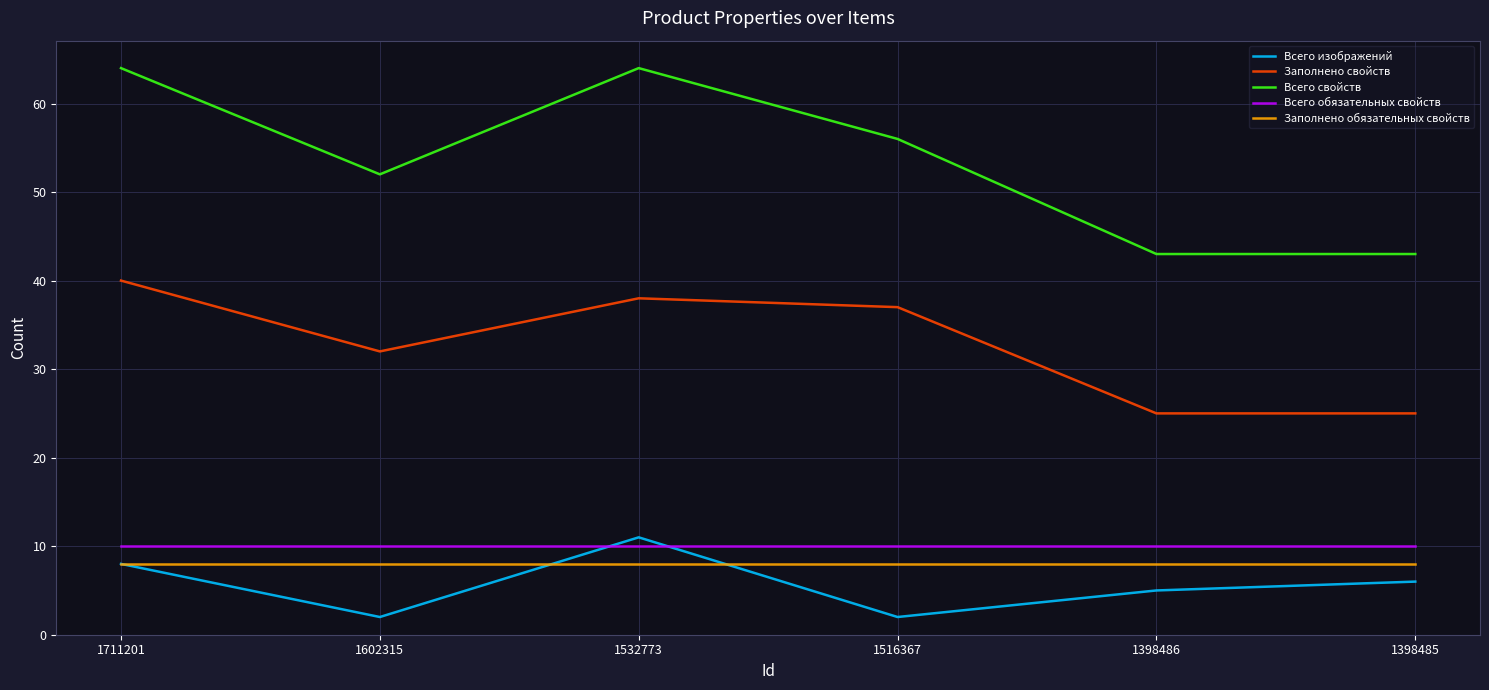

Which series ends up on top after the final intersection of Заполнено обязательных свойств and Всего изображений?

Заполнено обязательных свойств